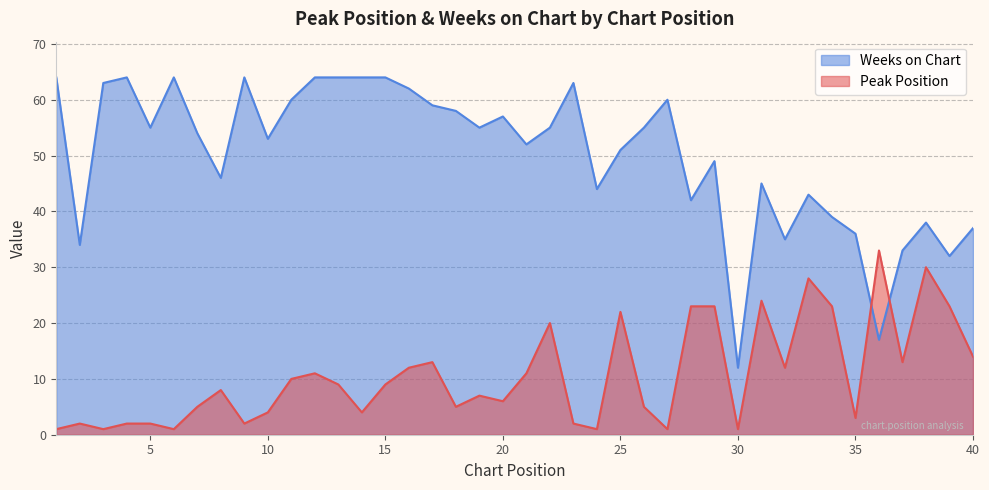

Is the value of Peak Position at 25 greater than the value of Weeks on Chart at 17?

No